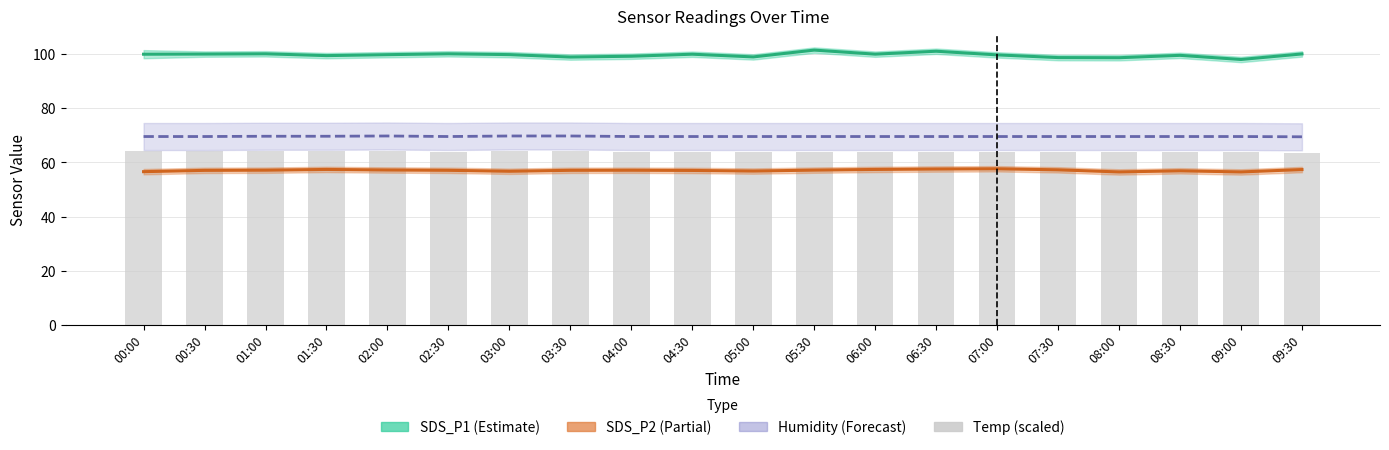

Which series has the largest range (max minus min)?

SDS_P1